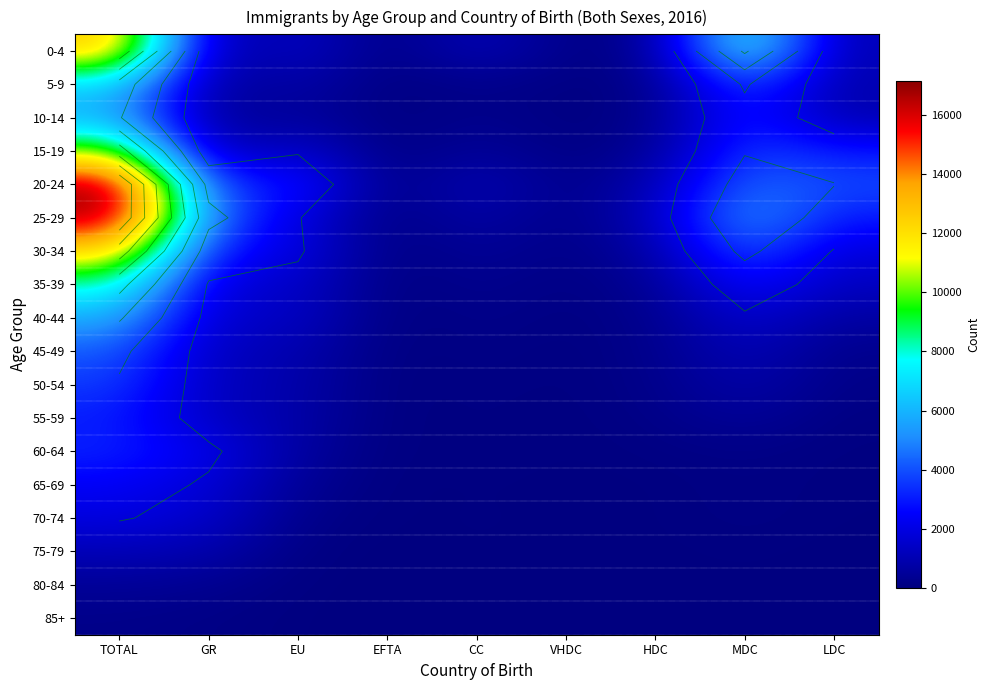

Count the number of categories in the chart.

9